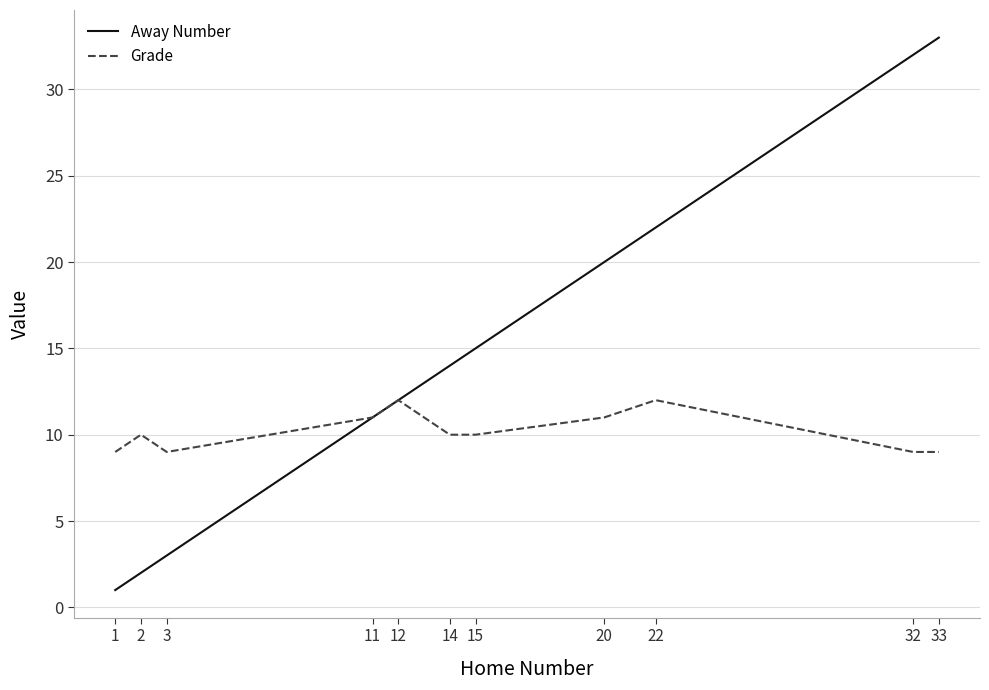

Which series has the widest spread of values?

Away Number